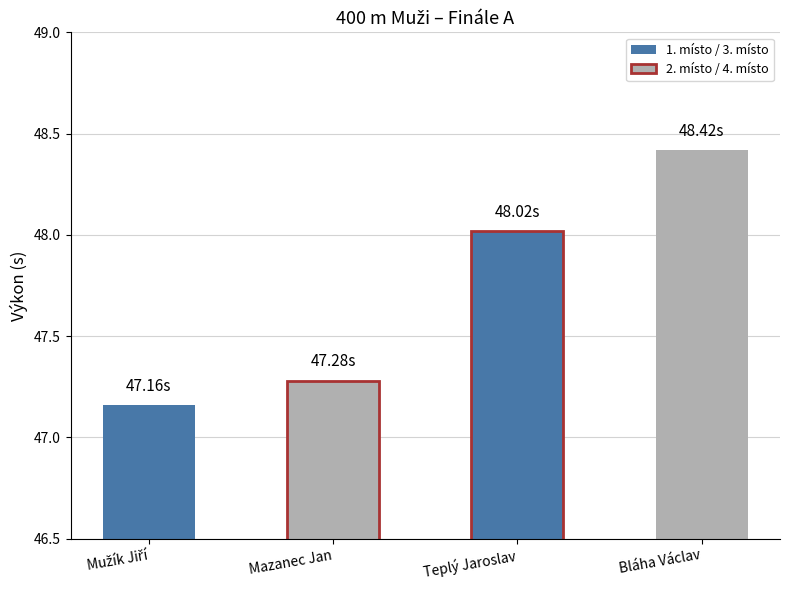

List the labels in order of value, smallest first.

Mužík Jiří, Mazanec Jan, Teplý Jaroslav, Bláha Václav